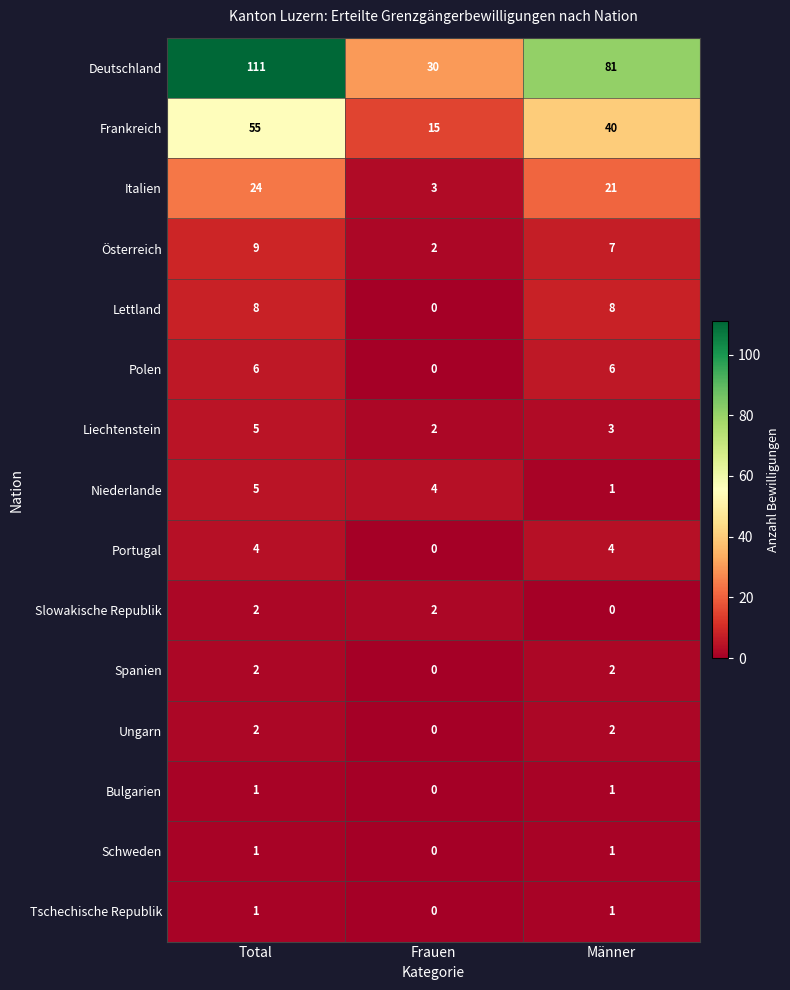

At which label does Liechtenstein first exceed 3?

Total